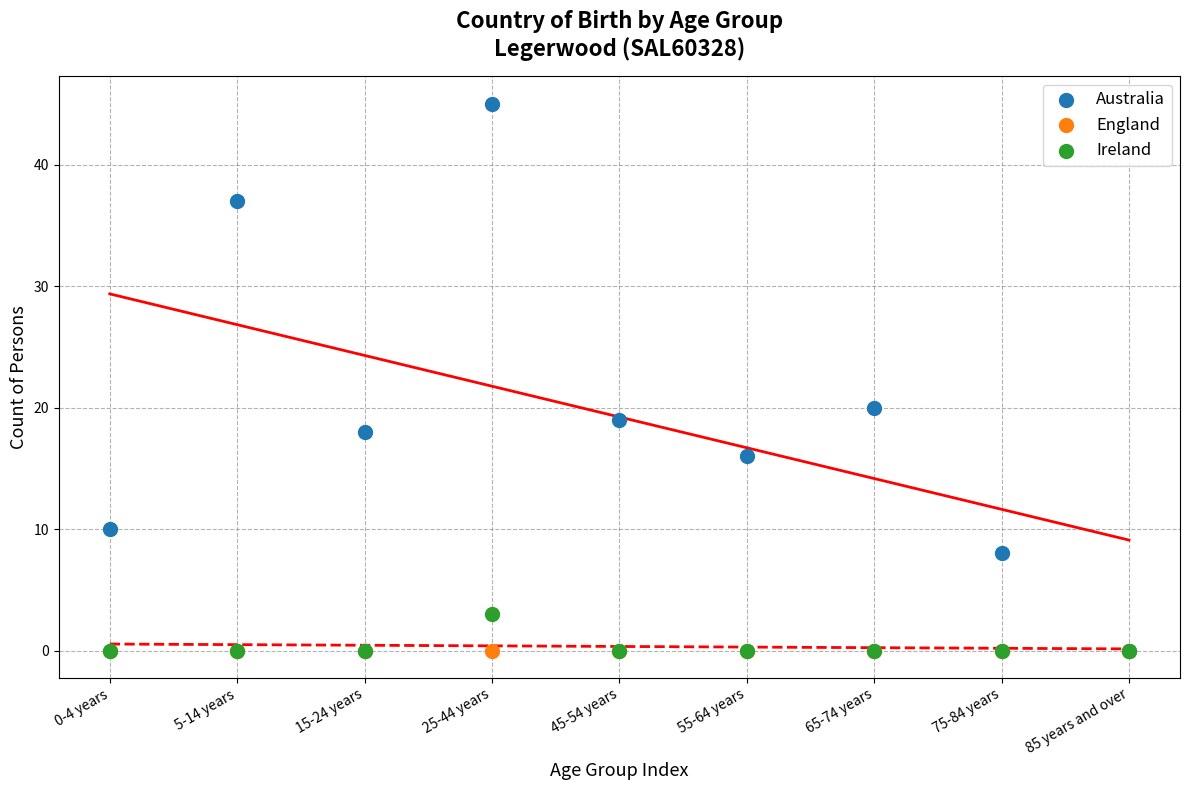

Across all series, what Y value is closest to 22?

20